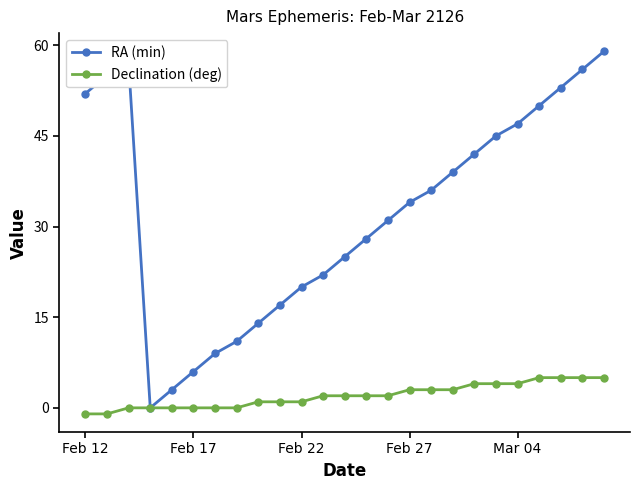

What is the average value of the RA (min) series?

32